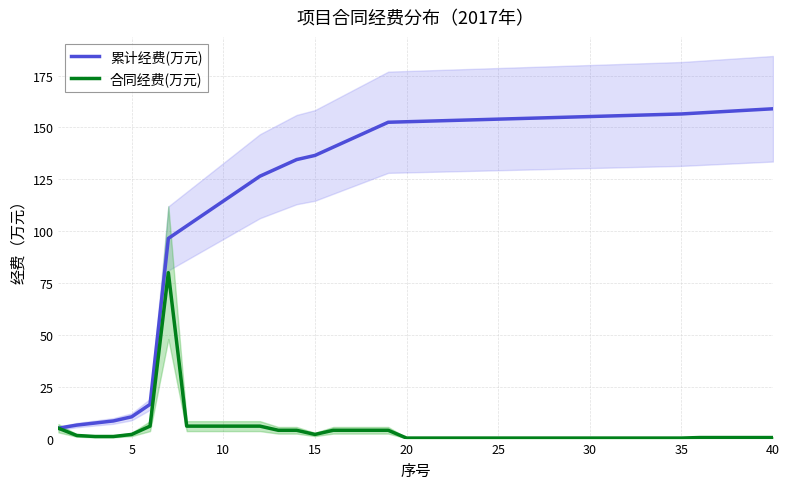

What is the sum of all 累计经费(万元) values?

4975.0